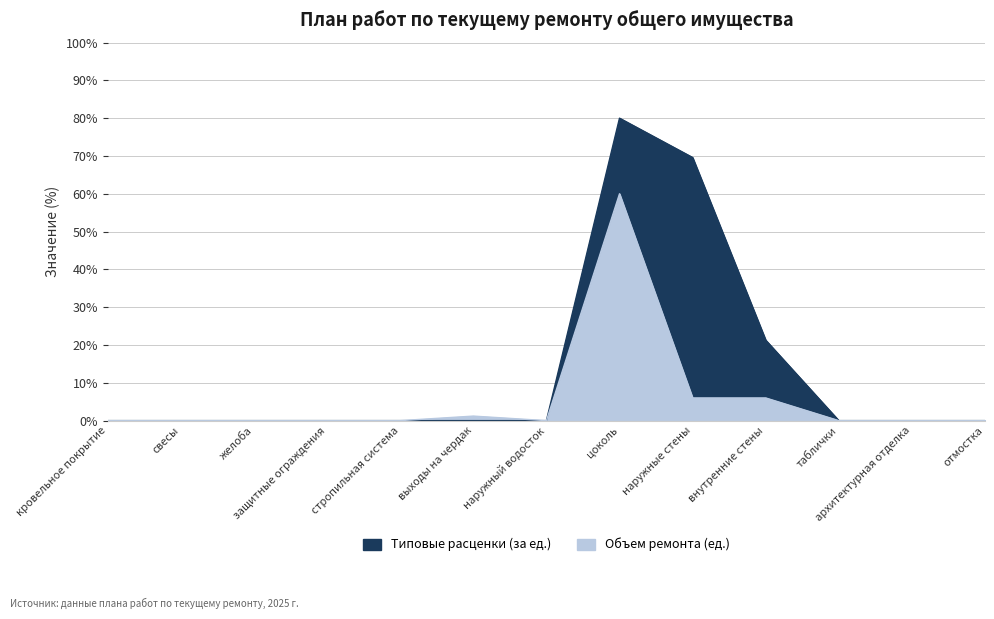

At how many categories does at least one series exceed 66?

2